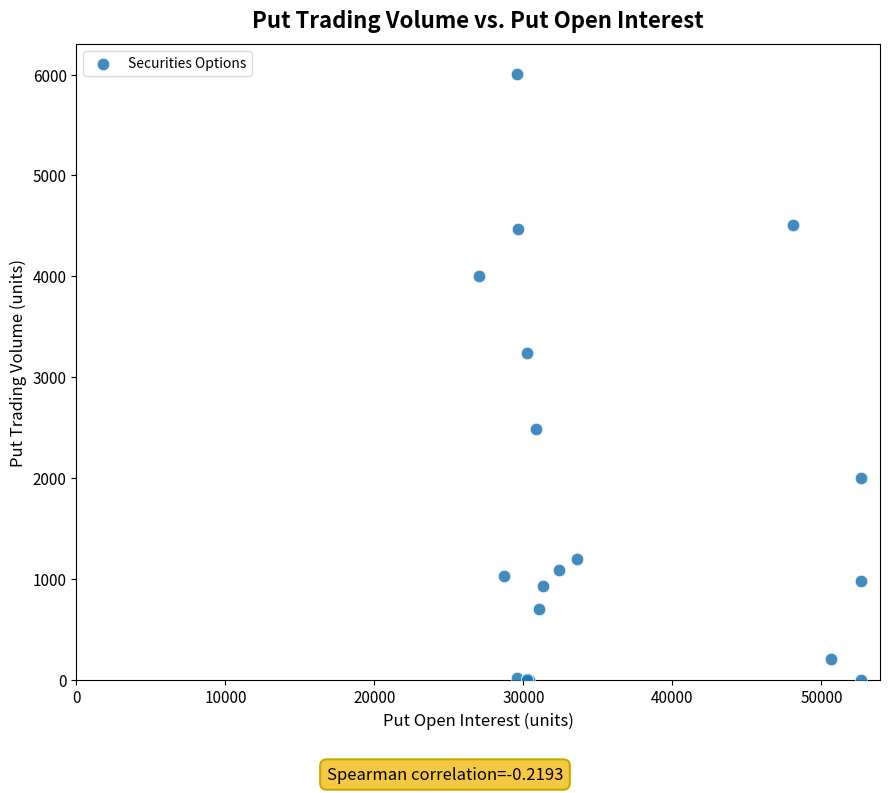

What Y value in the scatter plot is closest to 3000?

3244